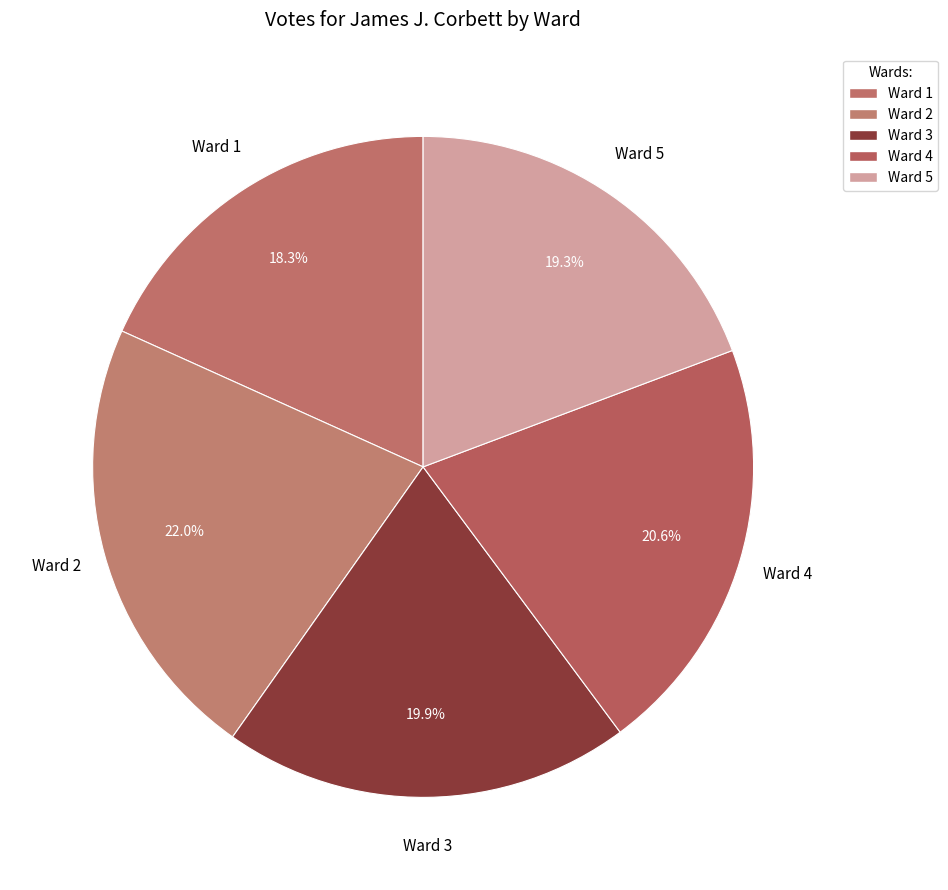

How many slices are in this pie chart?

5